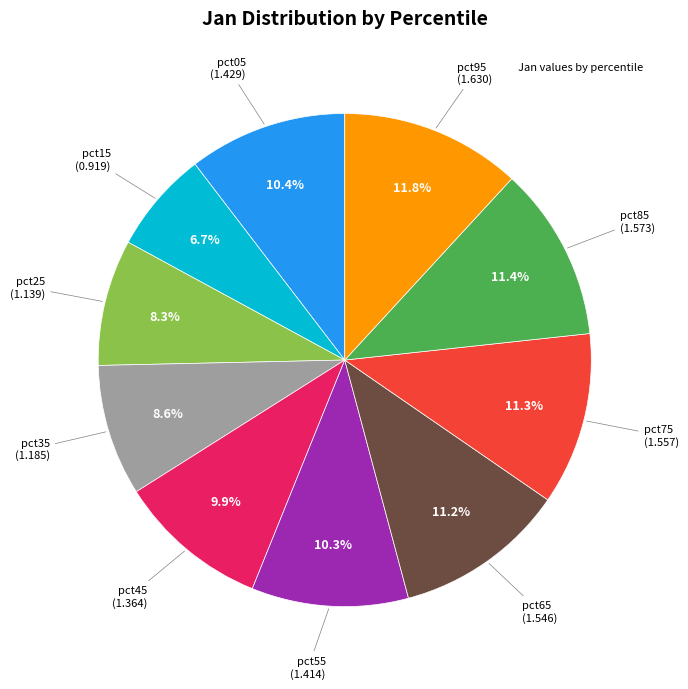

Does any single category account for the majority?

No